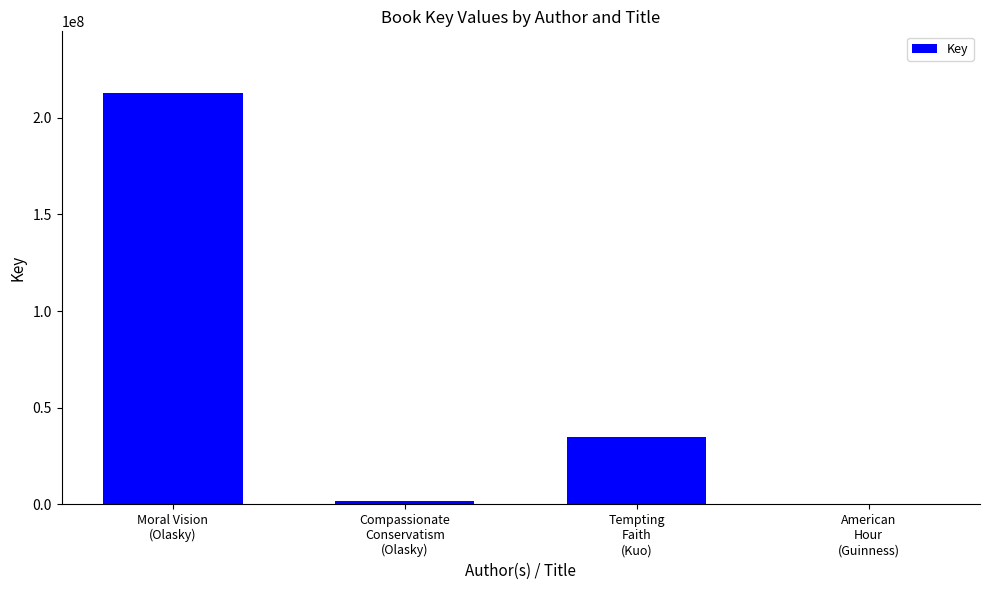

What is the sum of all values?

249509490